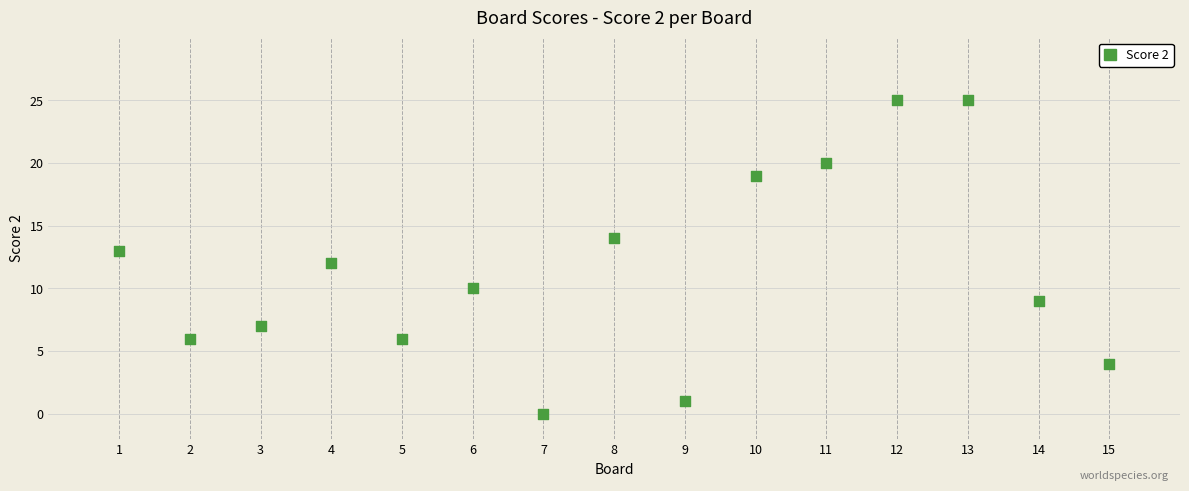

What is the range of Y values (max minus min)?

25